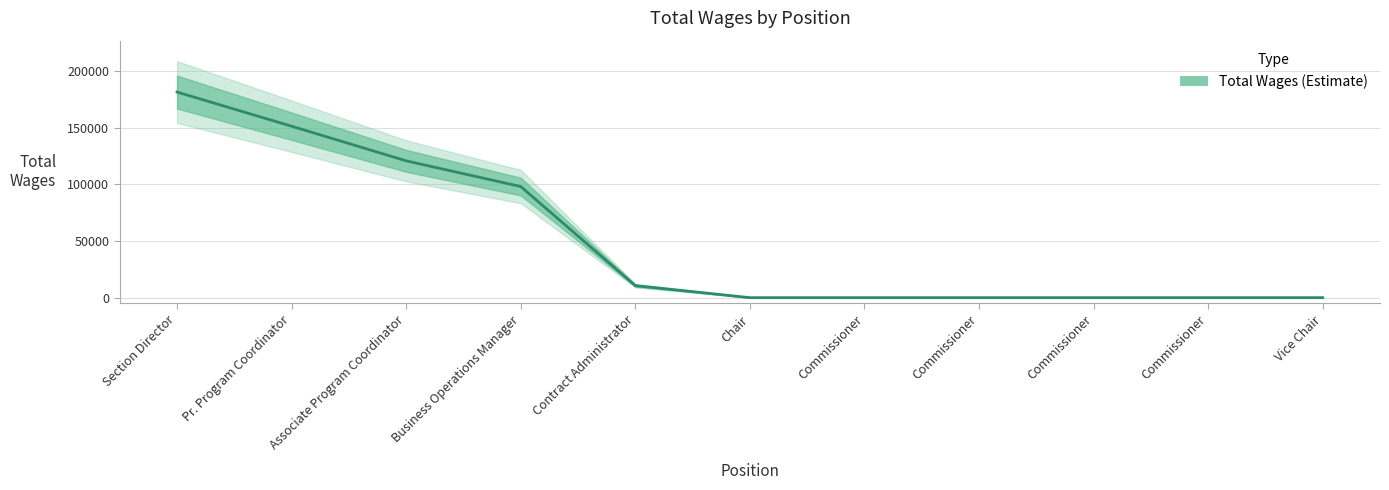

True or false: the data has more than 2 interior local peaks.

False